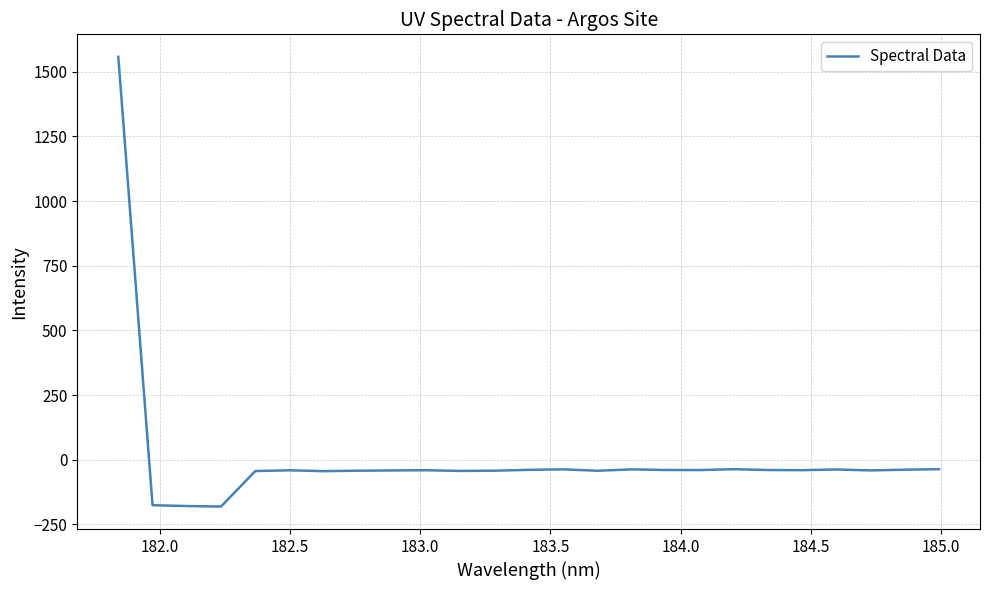

What is the difference between the maximum and minimum values?

1738.8